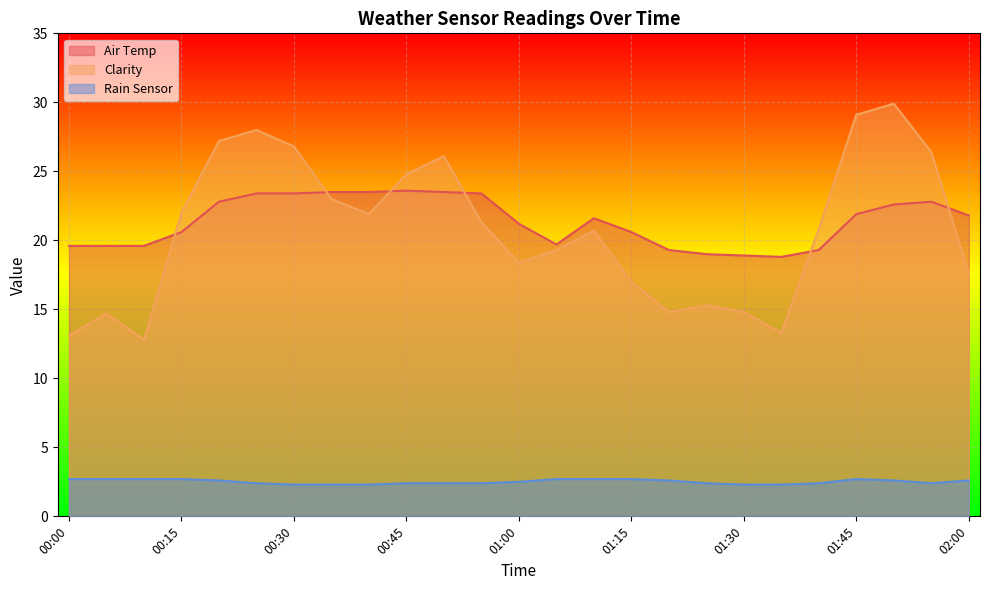

What position from the left is 01:05?

14